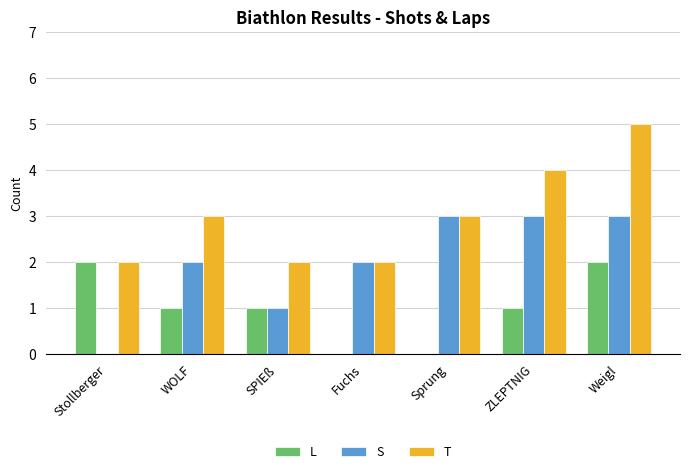

Which series changed the most between WOLF and Weigl?

T